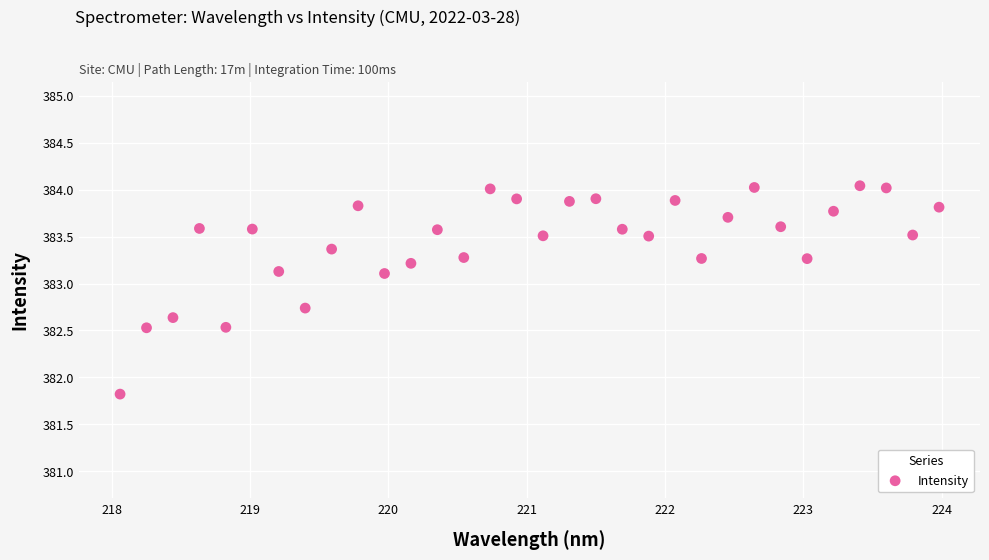

What Y value in the scatter plot is closest to 382?

381.8